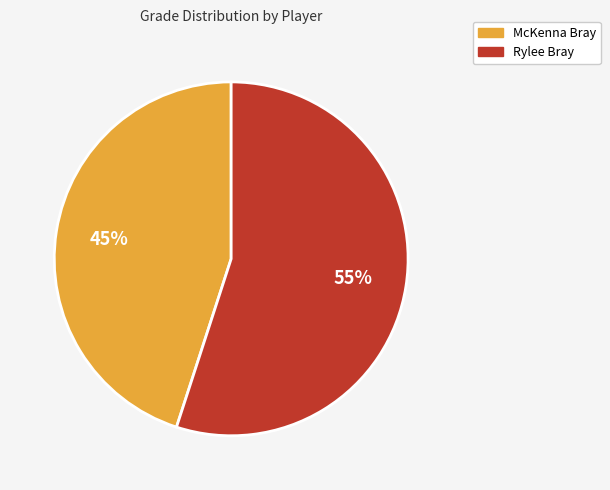

To the nearest percent, what portion does McKenna Bray represent?

45%